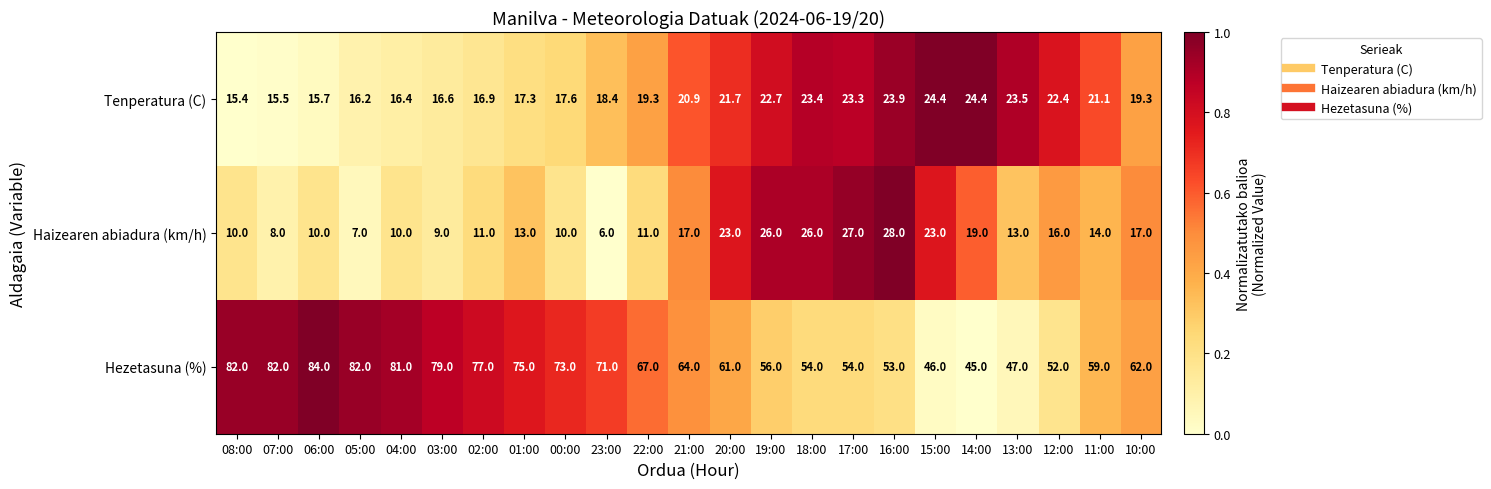

What is the sum of all Hezetasuna (%) values?

1506.0